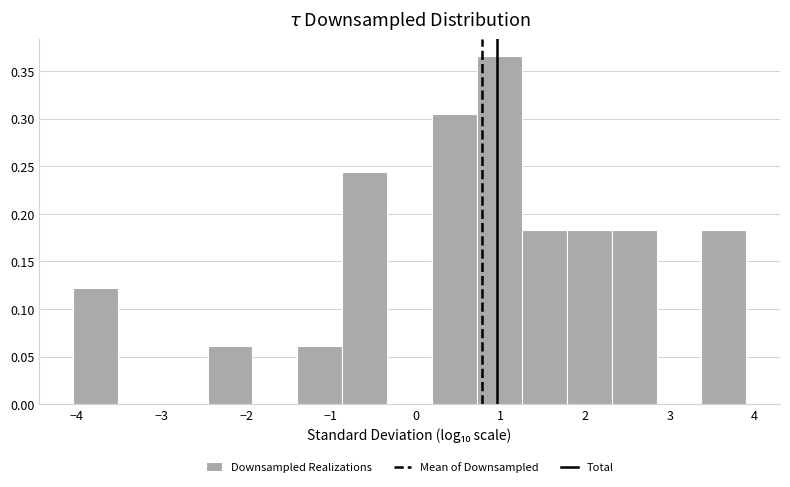

What is the height of the bar covering -2.5 to -1.9 on the x-axis? Neither the bar edges nor the heights are printed on the chart, so give them approximately, as read against the axes.

0.060